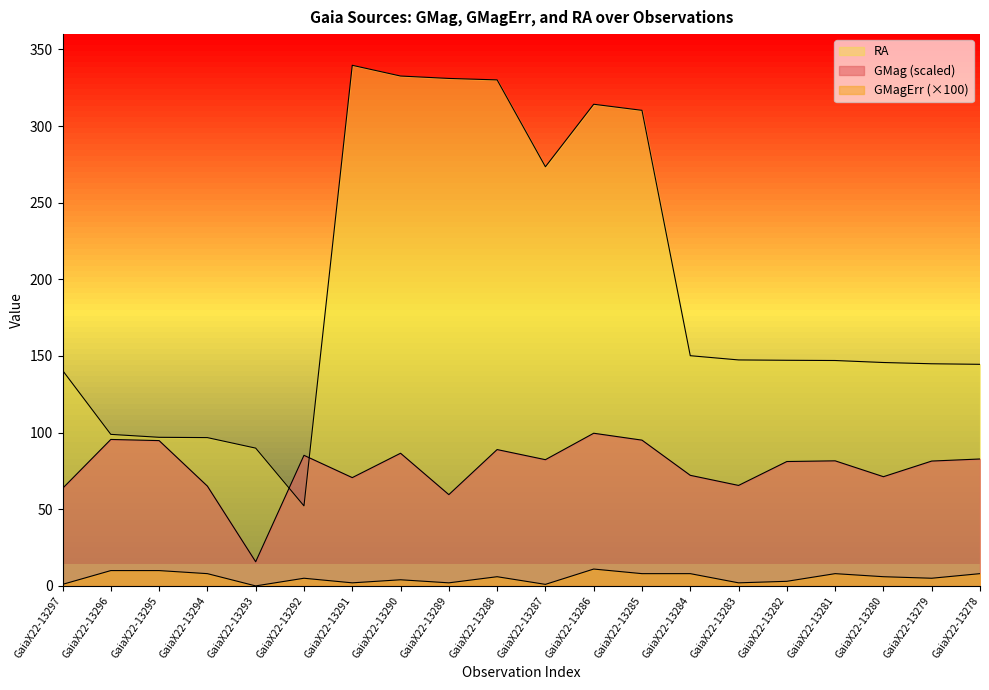

Reading left to right, extract all data points from this chart.

GMag: 63.6	95.6	94.8	65.1	15.8	85.2	70.7	86.5	59.5	88.9	82.3	99.6	95.1	72.1	65.6	81.2	81.6	71.2	81.4	82.8
GMagErr: 1.0	10.0	10.0	8.0	0.0	5.0	2.0	4.0	2.0	6.0	1.0	11.0	8.0	8.0	2.0	3.0	8.0	6.0	5.0	8.0
RA: 140.6	98.9	97.0	96.8	89.9	52.2	339.7	332.7	331.1	330.1	273.5	314.2	310.3	150.2	147.4	147.2	147.1	145.7	144.9	144.6